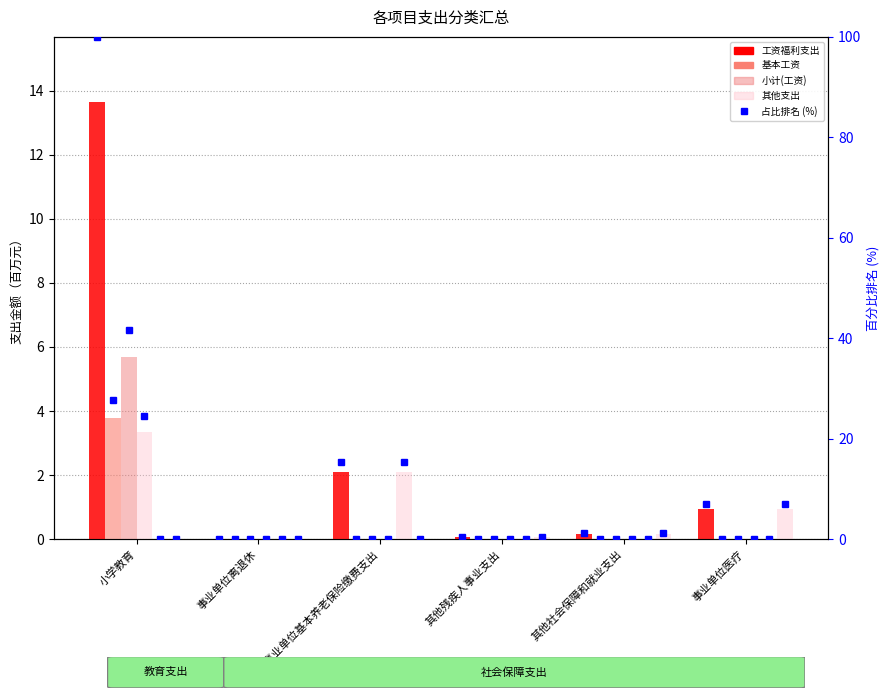

Count the number of categories in the chart.

6